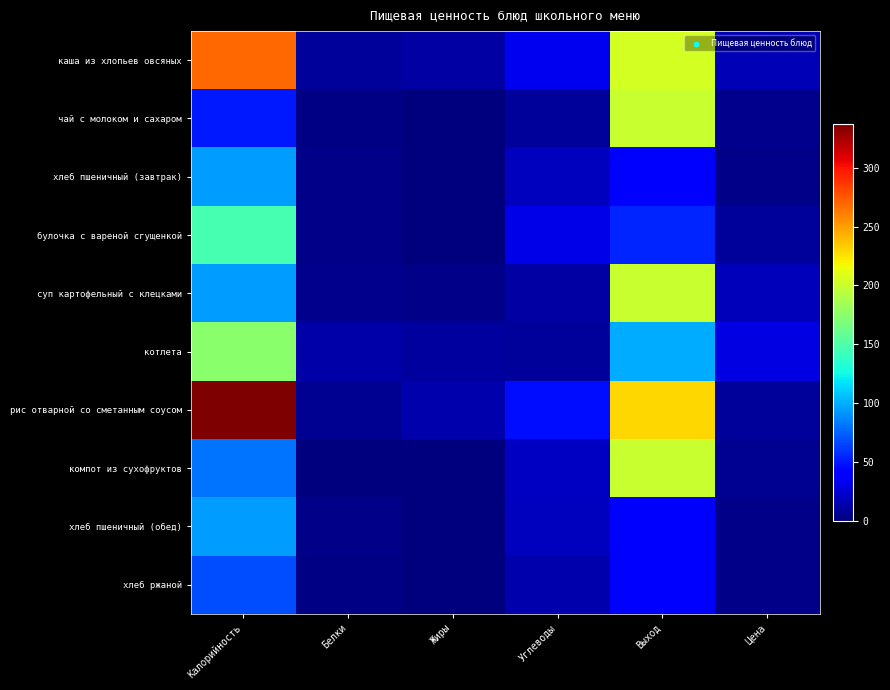

Which series has the largest total across all categories?

рис отварной со сметанным соусом